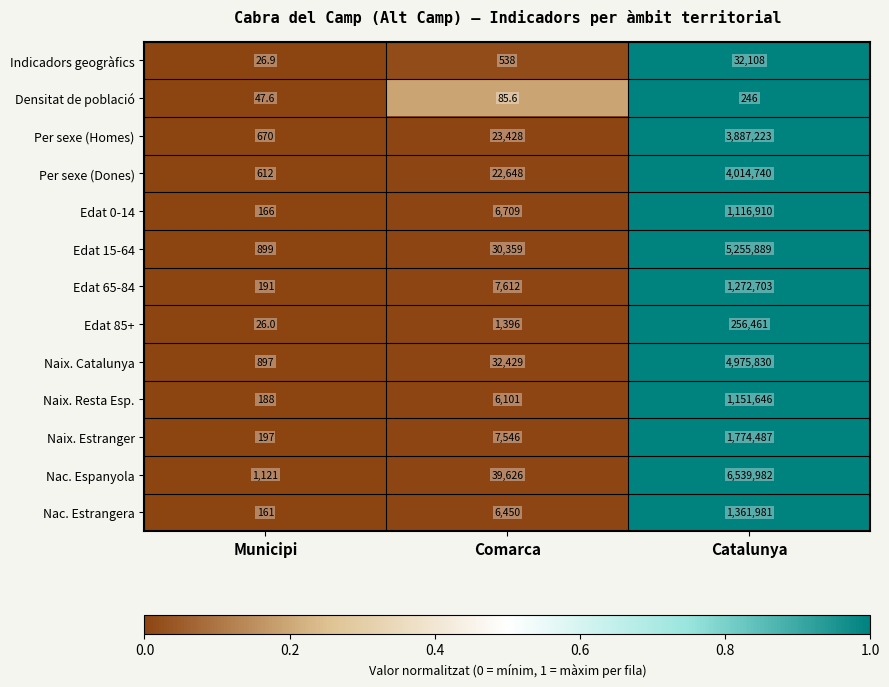

The Indicadors geogràfics series shows 32108.0 at Catalunya. True or false?

True